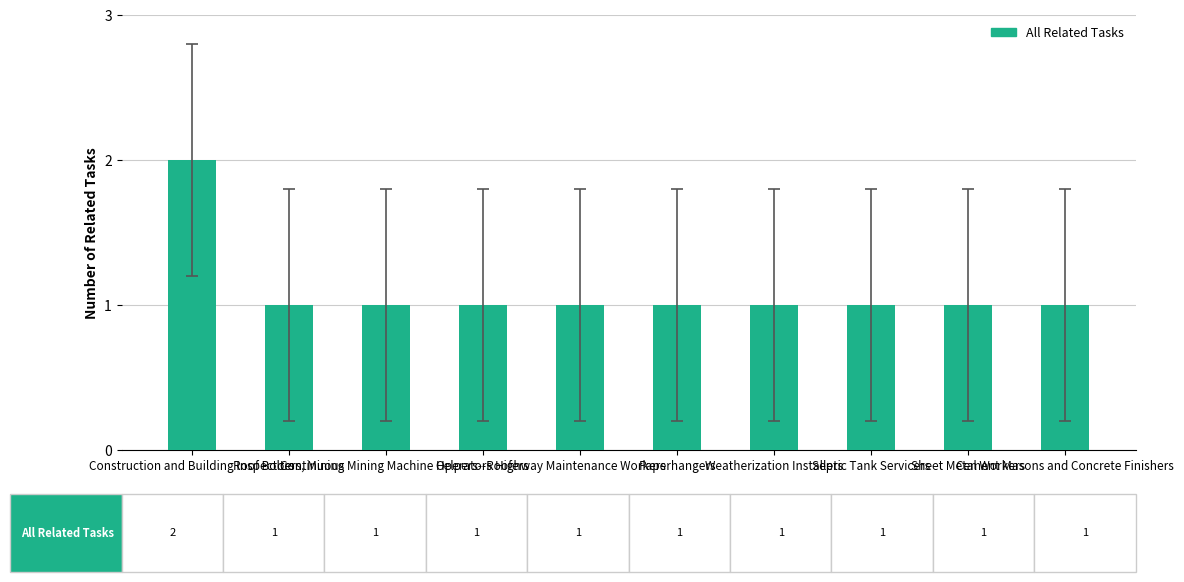

How many values are between 1 and 2?

10